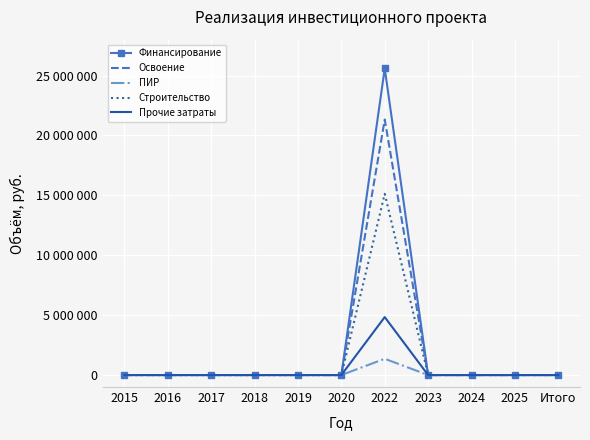

What are all the series names shown in the legend?

Финансирование, Освоение, ПИР, Строительство, Прочие затраты